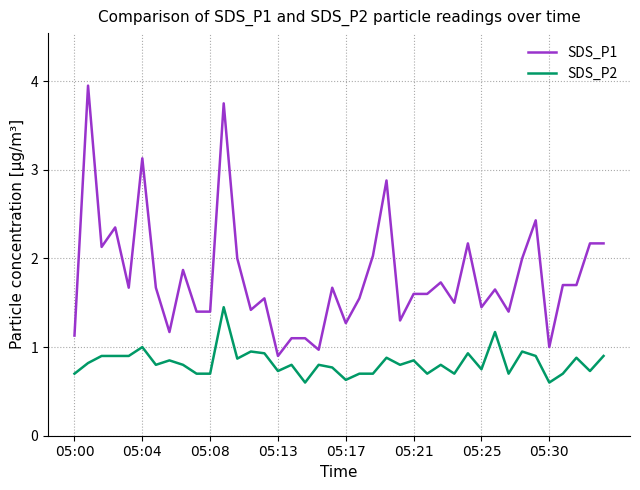

Is this an area chart (filled region under the line)?

No